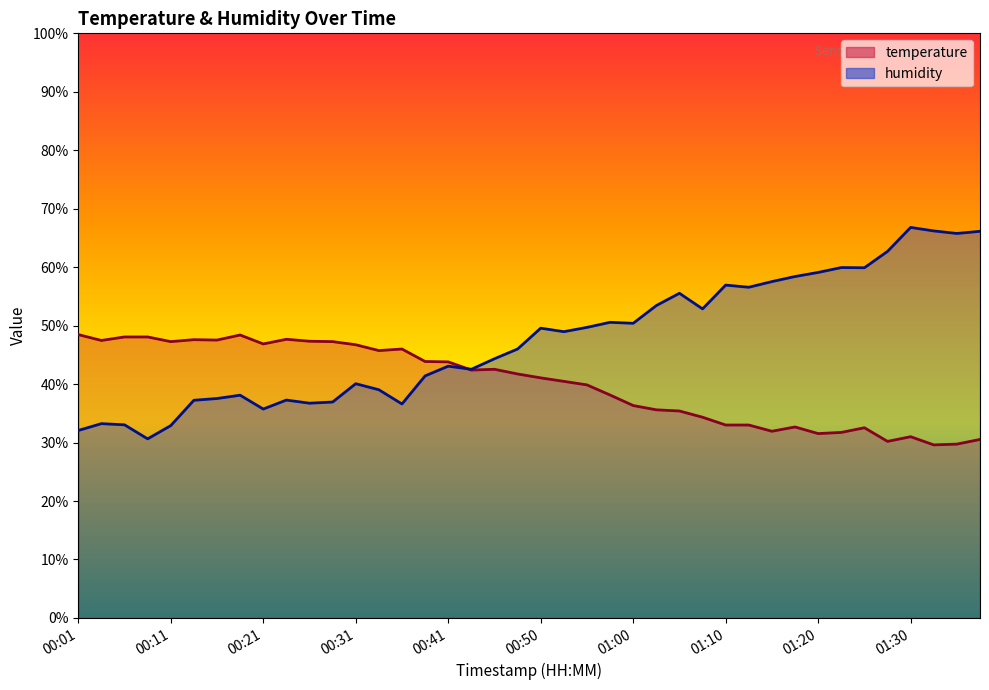

Between 00:16 and 01:28, which series saw the biggest shift?

humidity